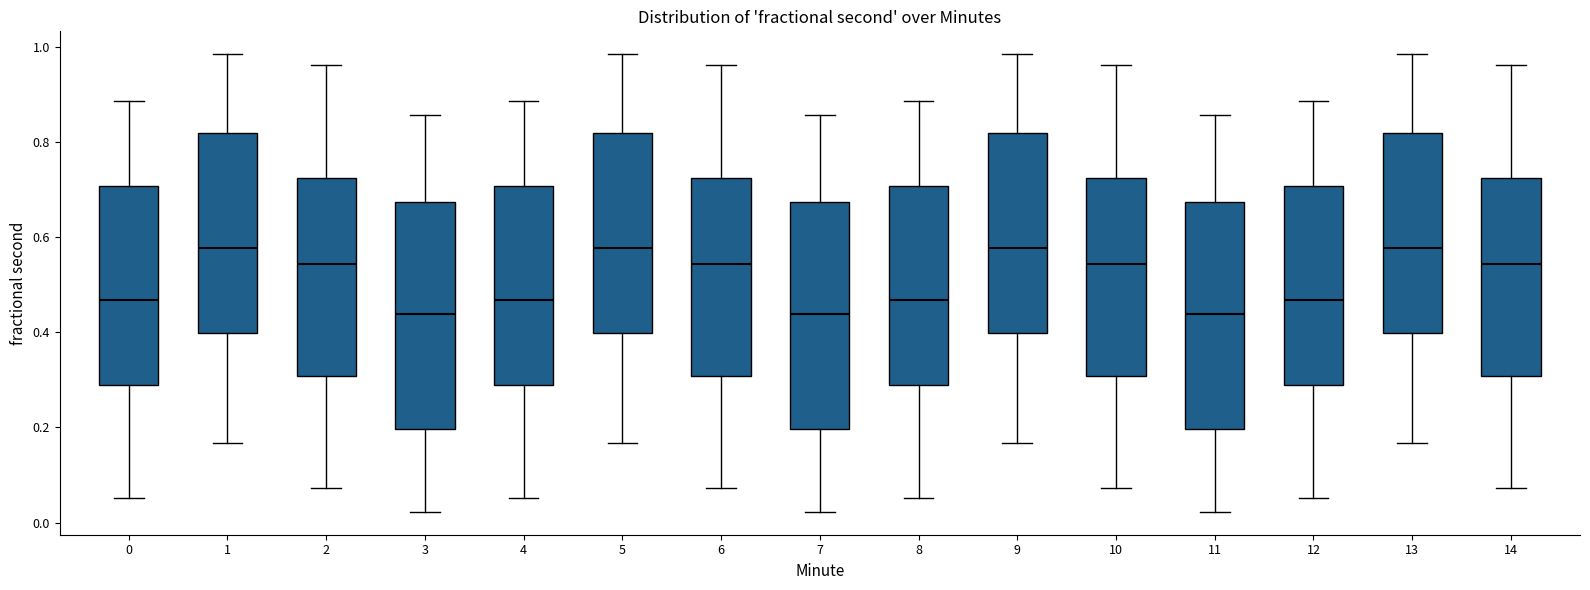

Reading left to right, transcribe this box plot: for each box, give where its median line is, the range the box spans, and where its two whiskers end, as read against the y-axis. The values are not printed on the chart, so give them approximately, as read against the axis.

0: median 0.46, box 0.28 to 0.70, whiskers 0.06 to 0.88
1: median 0.58, box 0.40 to 0.82, whiskers 0.16 to 0.98
2: median 0.54, box 0.30 to 0.72, whiskers 0.08 to 0.96
3: median 0.44, box 0.20 to 0.68, whiskers 0.02 to 0.86
4: median 0.46, box 0.28 to 0.70, whiskers 0.06 to 0.88
5: median 0.58, box 0.40 to 0.82, whiskers 0.16 to 0.98
6: median 0.54, box 0.30 to 0.72, whiskers 0.08 to 0.96
7: median 0.44, box 0.20 to 0.68, whiskers 0.02 to 0.86
8: median 0.46, box 0.28 to 0.70, whiskers 0.06 to 0.88
9: median 0.58, box 0.40 to 0.82, whiskers 0.16 to 0.98
10: median 0.54, box 0.30 to 0.72, whiskers 0.08 to 0.96
11: median 0.44, box 0.20 to 0.68, whiskers 0.02 to 0.86
12: median 0.46, box 0.28 to 0.70, whiskers 0.06 to 0.88
13: median 0.58, box 0.40 to 0.82, whiskers 0.16 to 0.98
14: median 0.54, box 0.30 to 0.72, whiskers 0.08 to 0.96